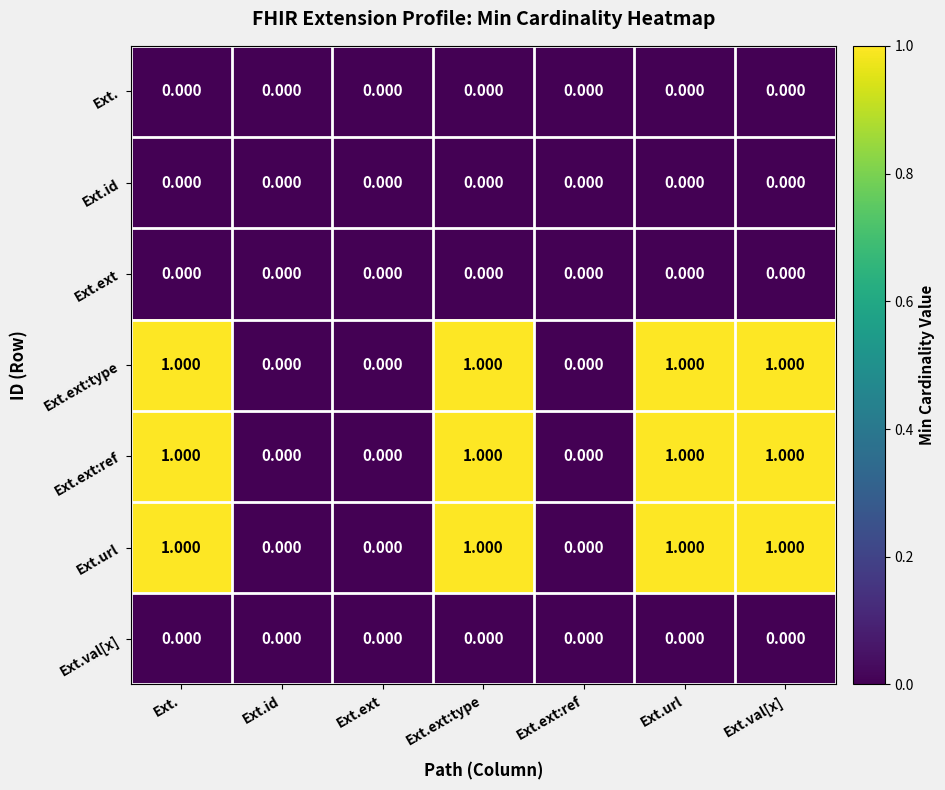

Rank the series by their maximum value, from lowest to highest.

Ext., Ext.id, Ext.ext, Ext.val[x], Ext.ext:type, Ext.ext:ref, Ext.url